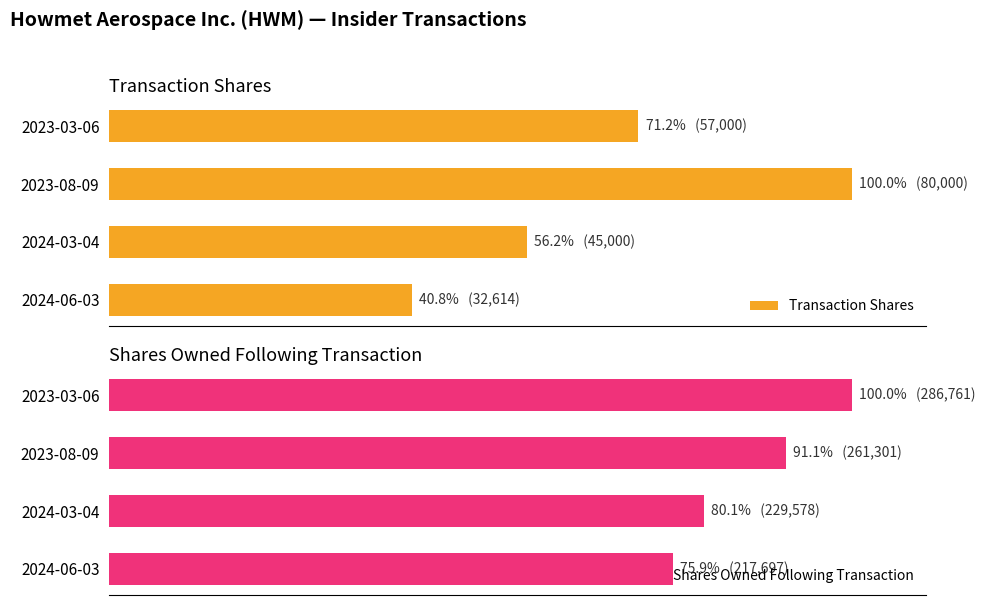

What is the highest value of the Shares Owned Following Transaction series?

100.0